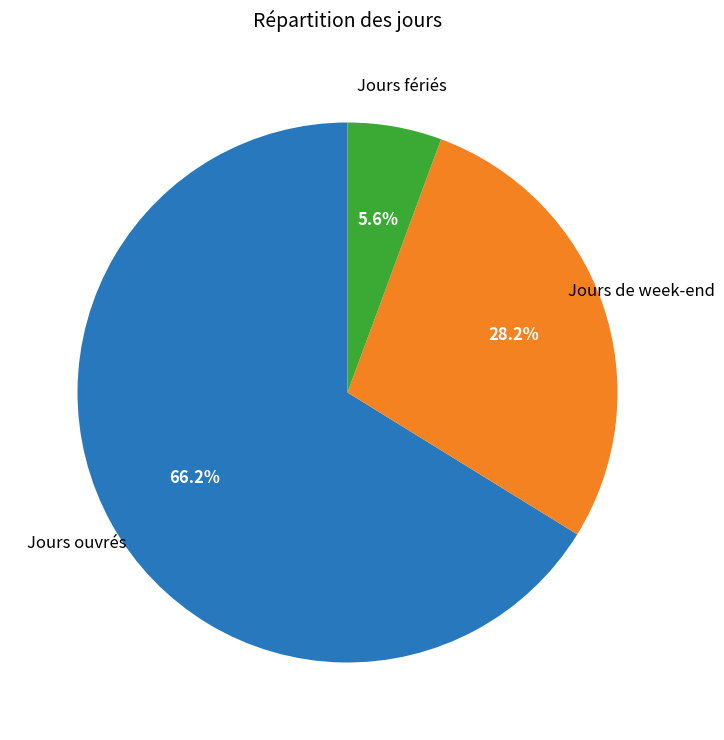

Does any single category account for the majority?

Yes